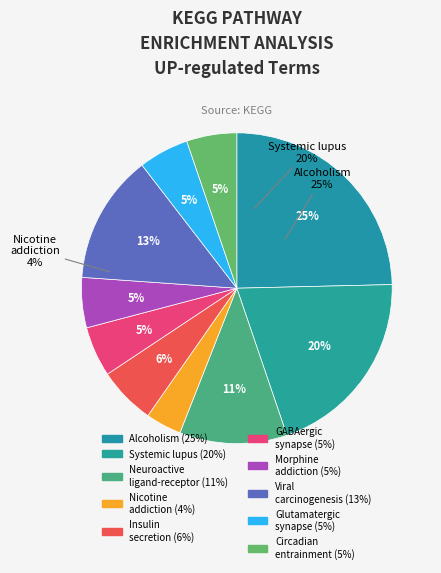

What is the ratio of the value at Glutamatergic synapse to the value at Morphine addiction?

1.0